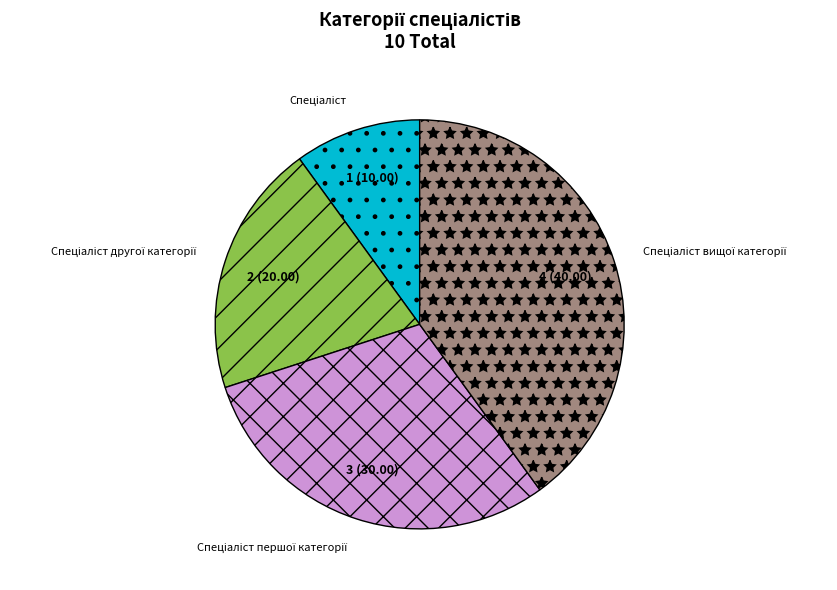

Does any single category account for the majority?

No